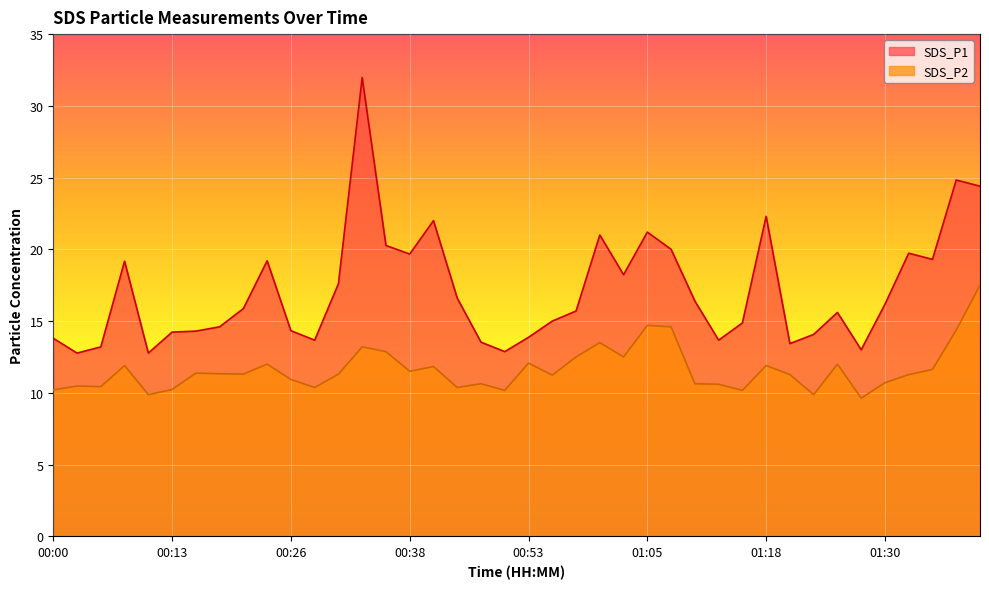

Does the chart display data point markers on the line(s)?

No